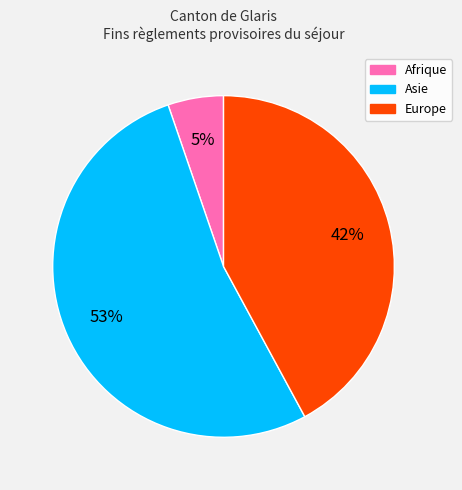

To the nearest percent, what is the average slice percentage?

33%